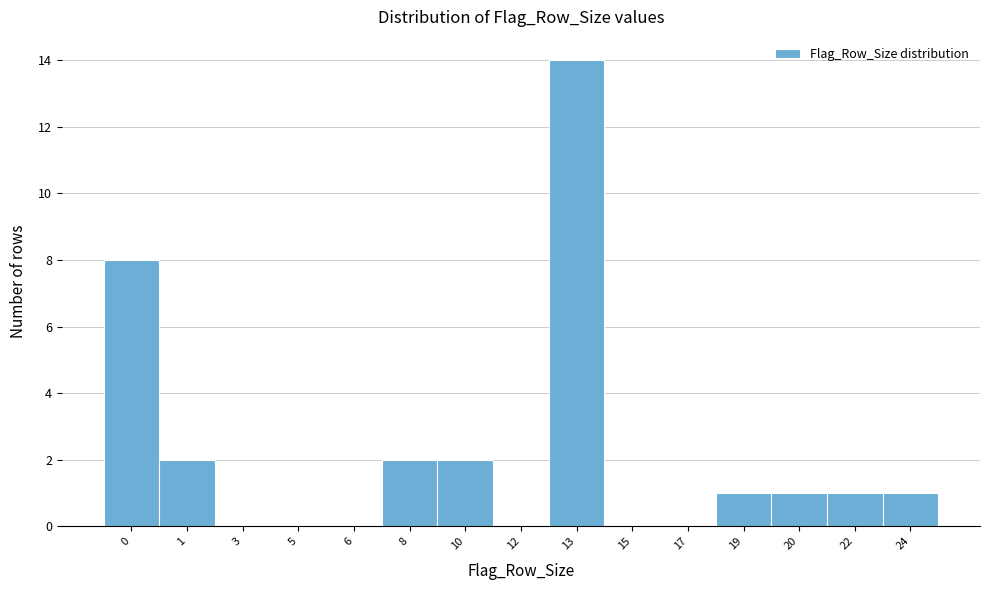

Reading left to right, list all the values displayed in this chart.

0=8	1=2	3=0	5=0	6=0	8=2	10=2	12=0	13=14	15=0	17=0	19=1	20=1	22=1	24=1